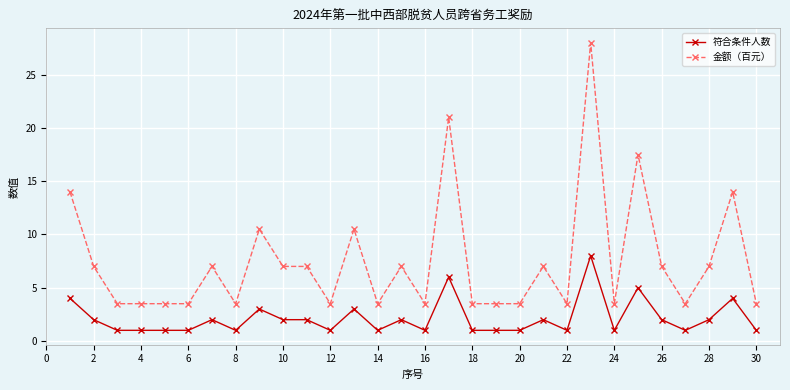

True or false: 金额（百元） and 符合条件人数 intersect in this chart.

False